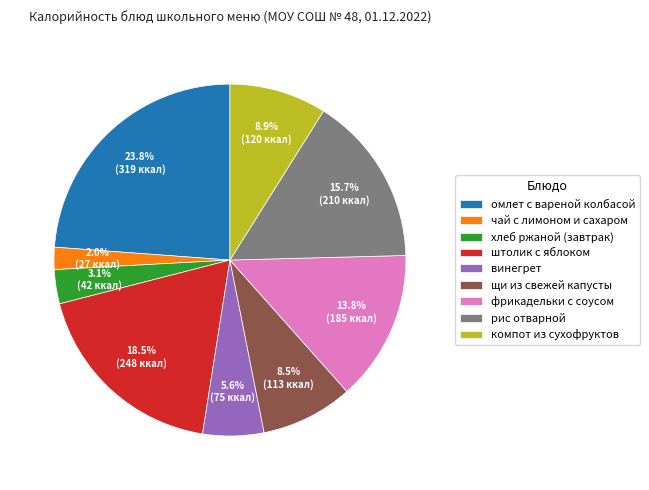

To the nearest percent, what is the combined percentage of рис отварной and фрикадельки с соусом?

30%